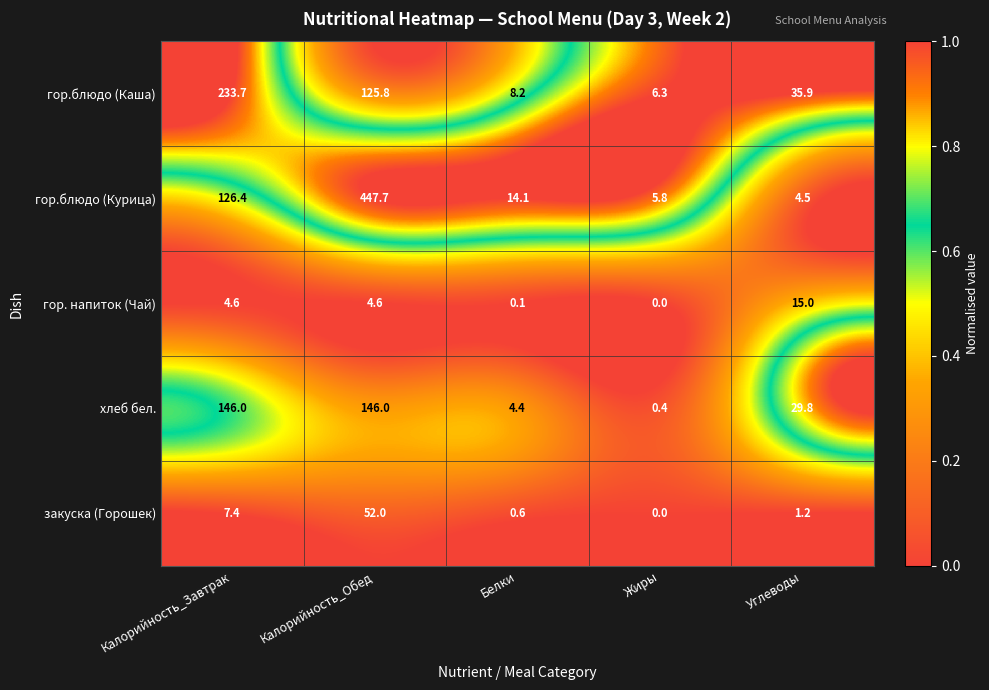

Which label corresponds to the largest value in the chart?

Калорийность_Обед